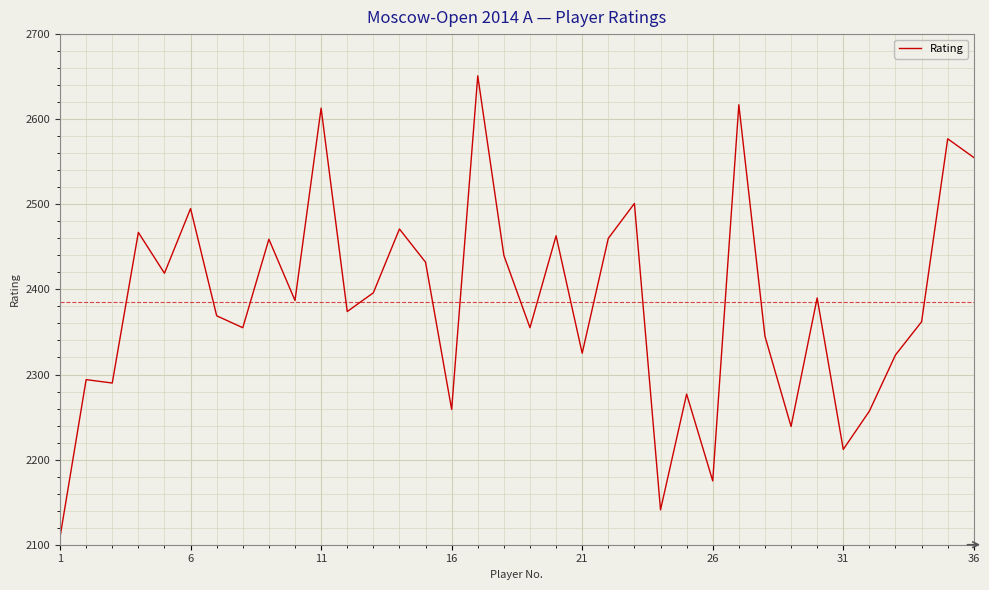

What is the minimum value shown in the chart?

2109